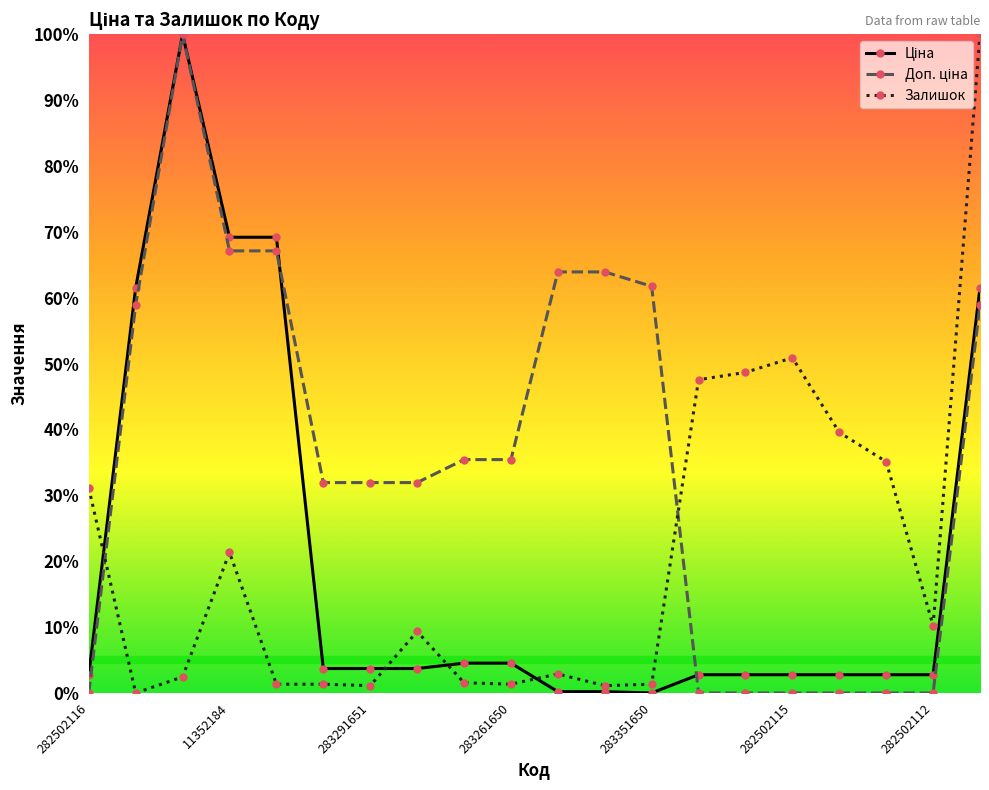

Where do Залишок and Доп. ціна first cross each other?

282502116 and 10832185